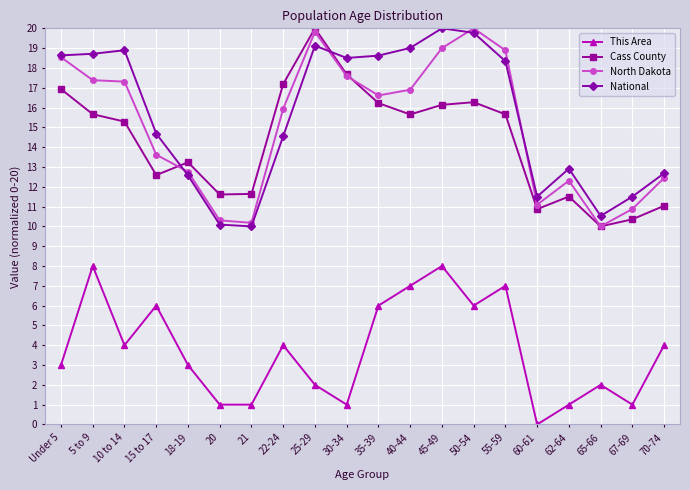

Where is the first local maximum for This Area?

5 to 9